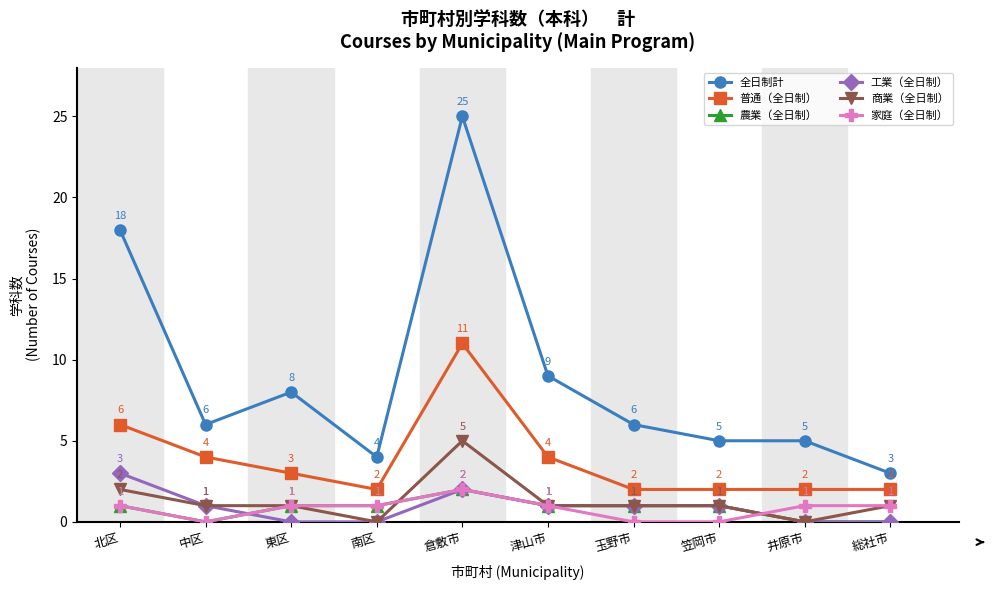

What is the sum of the 全日制計 values at 北区 and 井原市?

23